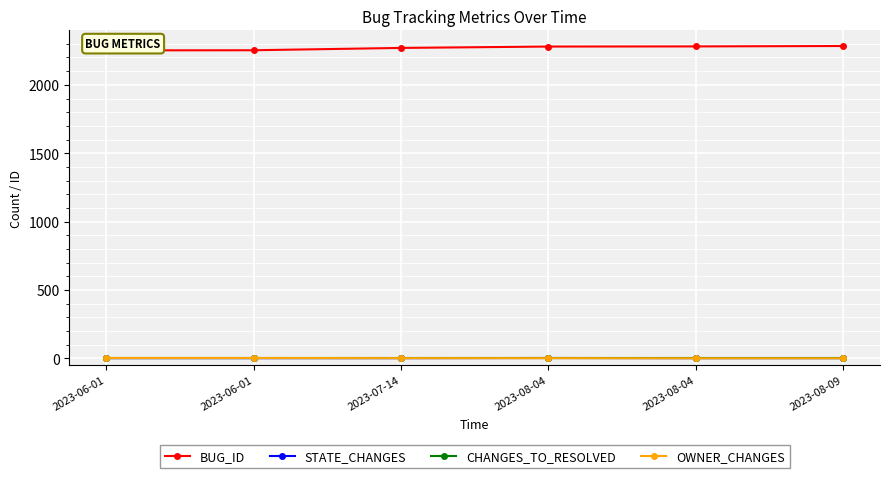

How many lines are shown in the chart?

4